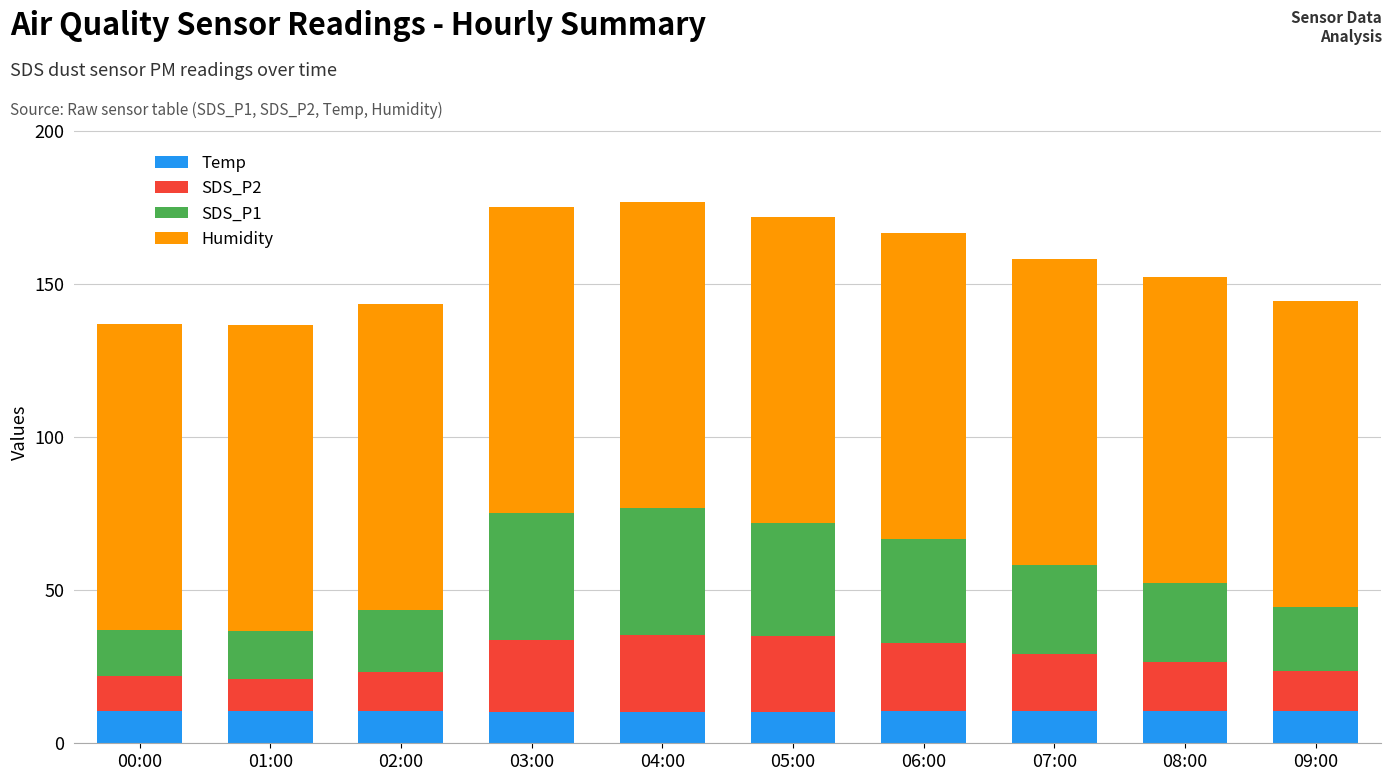

What is the maximum value for Temp?

10.7